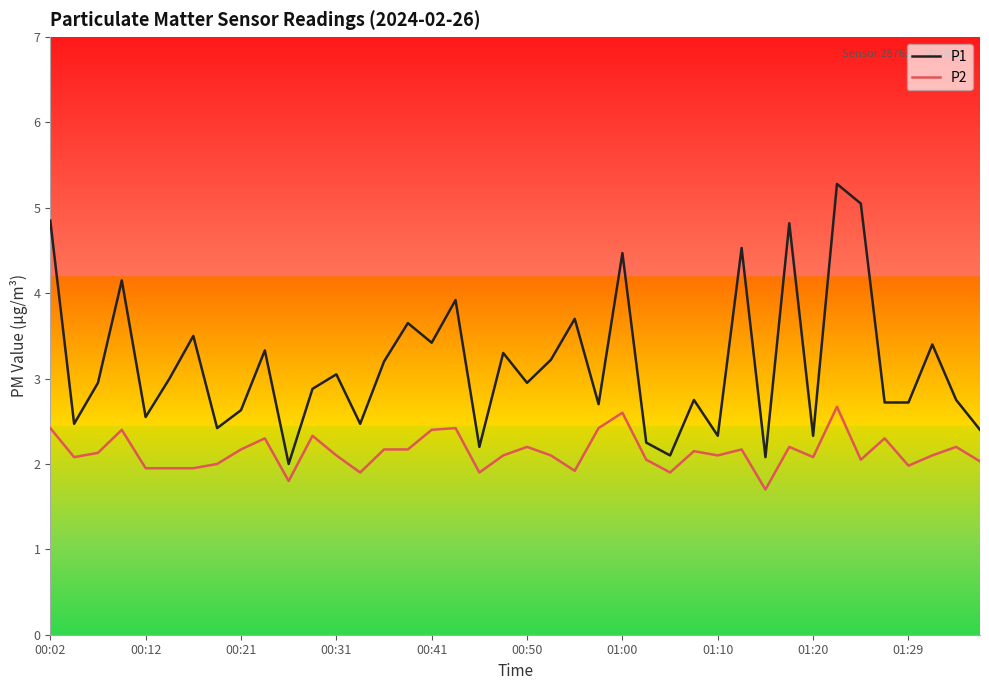

What is the lowest value of the P2 series?

1.7